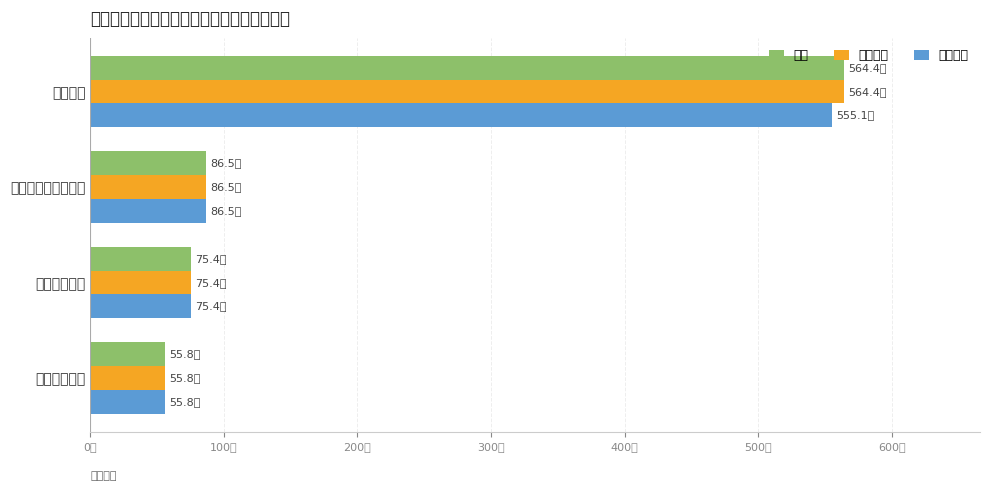

Which category has the highest value in the 人员经费 series?

教育支出